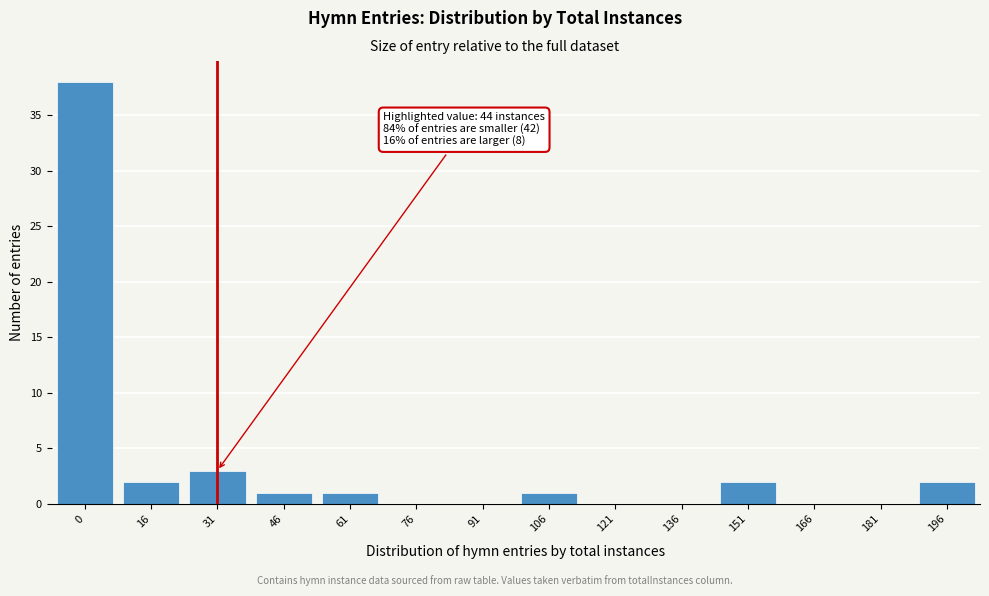

Reading left to right, what are all the values shown in this chart?

0=38	16=2	31=3	46=1	61=1	76=0	91=0	106=1	121=0	136=0	151=2	166=0	181=0	196=2